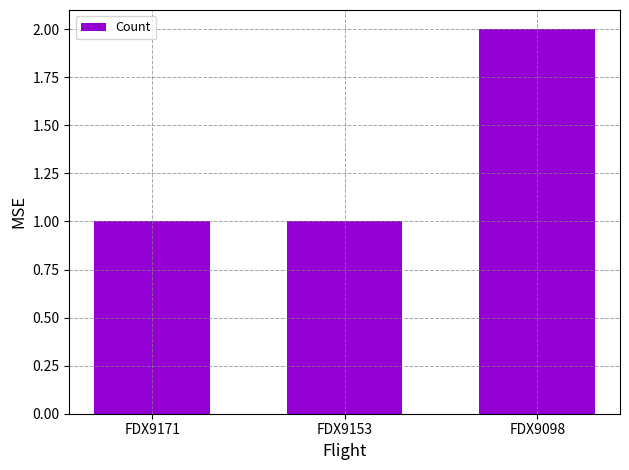

What is the greatest value displayed?

2